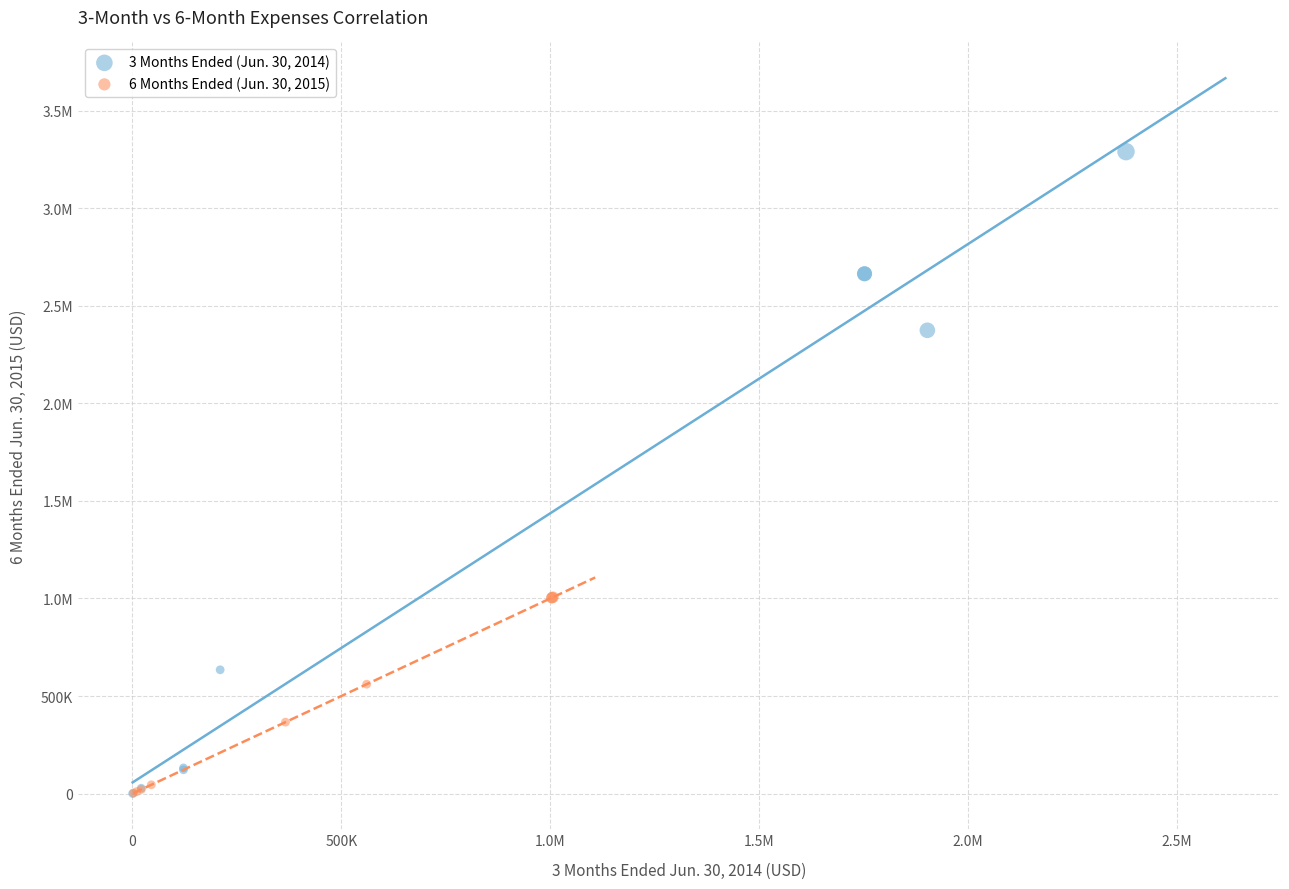

What are all the series names shown in the legend?

3 Months Ended (Jun. 30, 2014), 6 Months Ended (Jun. 30, 2015)